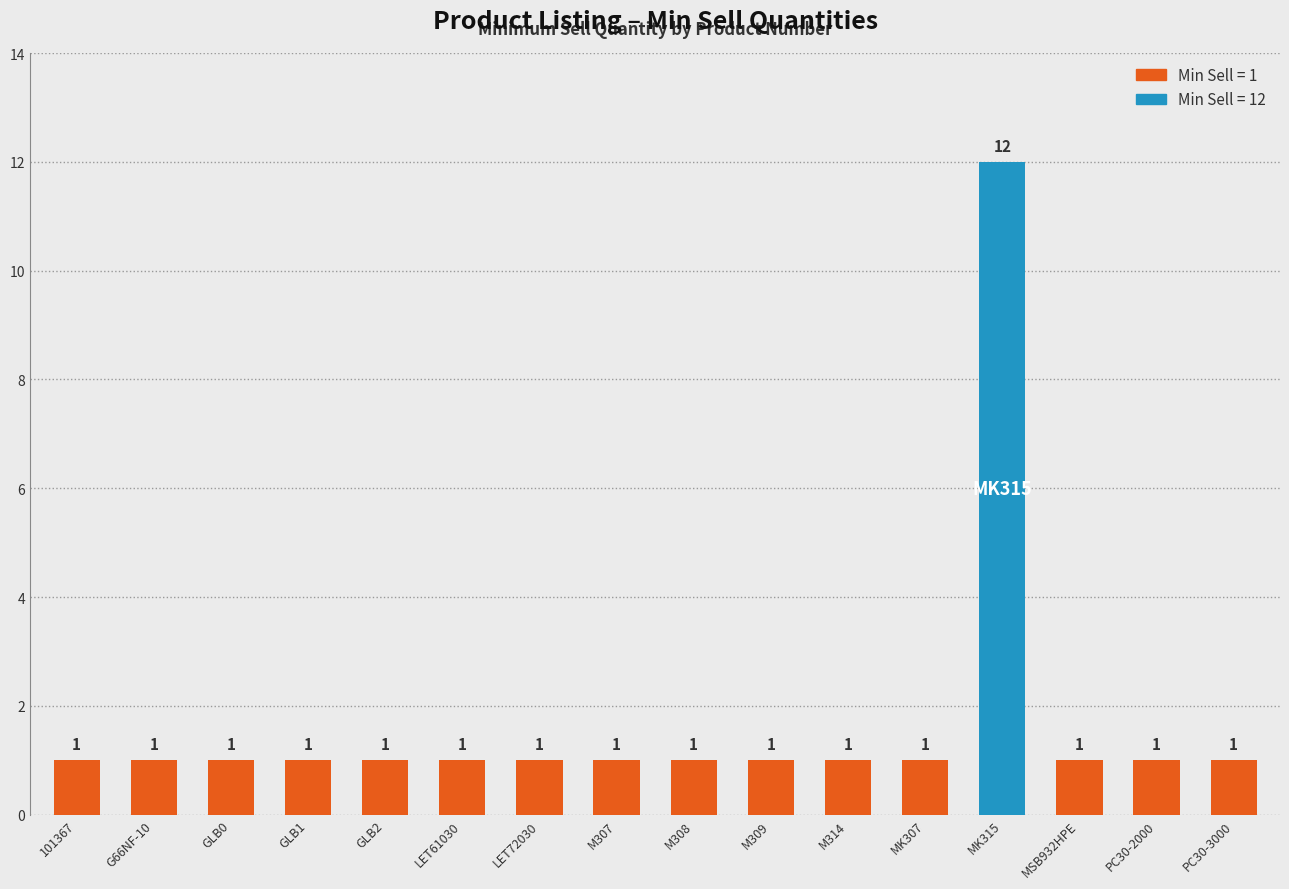

What is the approximate value at M314?

1